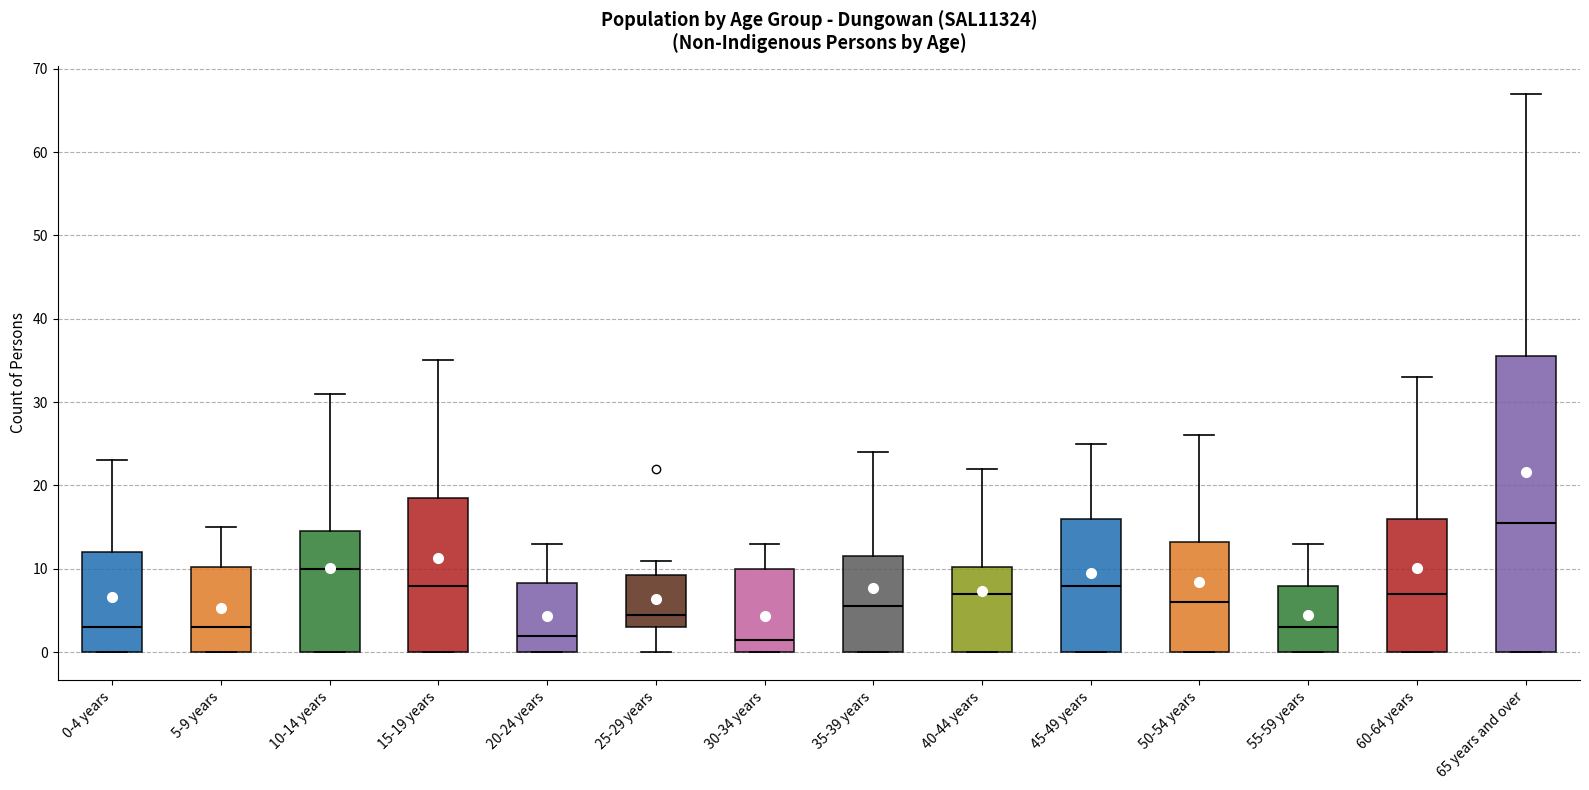

Reading left to right, transcribe this box plot: for each box, give where its median line is, the range the box spans, and where its two whiskers end, as read against the y-axis. The values are not printed on the chart, so give them approximately, as read against the axis.

0-4 years: median 3, box 0 to 12, whiskers 0 to 23
5-9 years: median 3, box 0 to 10, whiskers 0 to 15
10-14 years: median 10, box 0 to 15, whiskers 0 to 31
15-19 years: median 8, box 0 to 19, whiskers 0 to 35
20-24 years: median 2, box 0 to 8, whiskers 0 to 13
25-29 years: median 5, box 3 to 9, whiskers 0 to 11
30-34 years: median 2, box 0 to 10, whiskers 0 to 13
35-39 years: median 6, box 0 to 12, whiskers 0 to 24
40-44 years: median 7, box 0 to 10, whiskers 0 to 22
45-49 years: median 8, box 0 to 16, whiskers 0 to 25
50-54 years: median 6, box 0 to 13, whiskers 0 to 26
55-59 years: median 3, box 0 to 8, whiskers 0 to 13
60-64 years: median 7, box 0 to 16, whiskers 0 to 33
65 years and over: median 16, box 0 to 36, whiskers 0 to 67